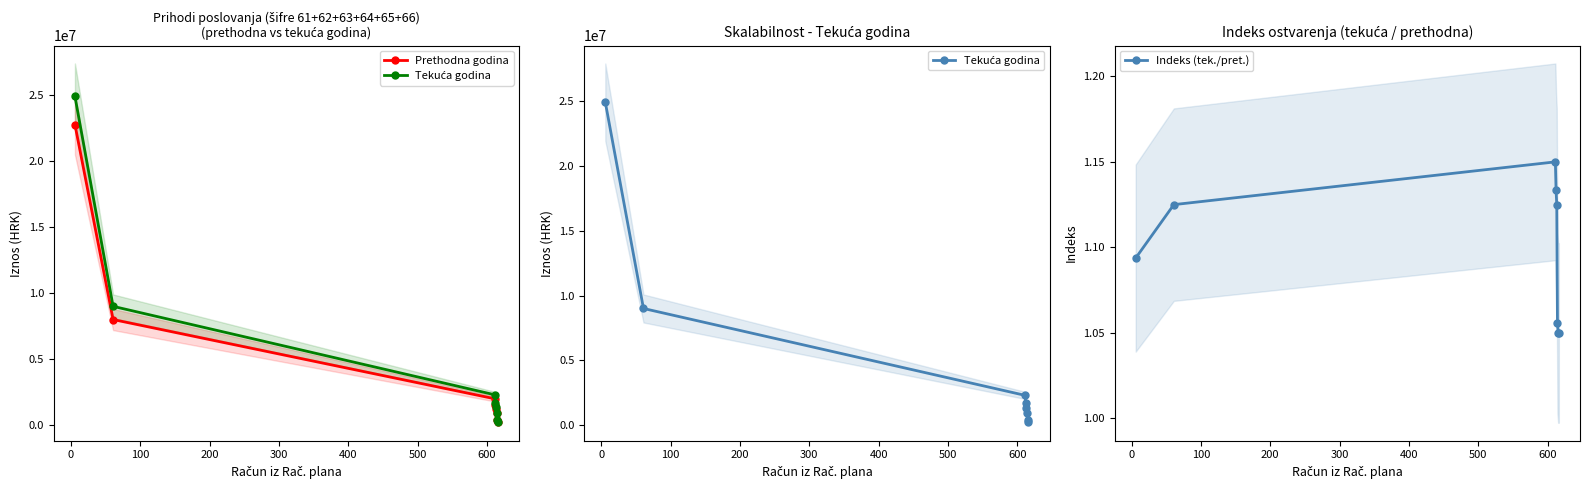

True or false: Prethodna godina and Indeks (tek./pret.) intersect in this chart.

False